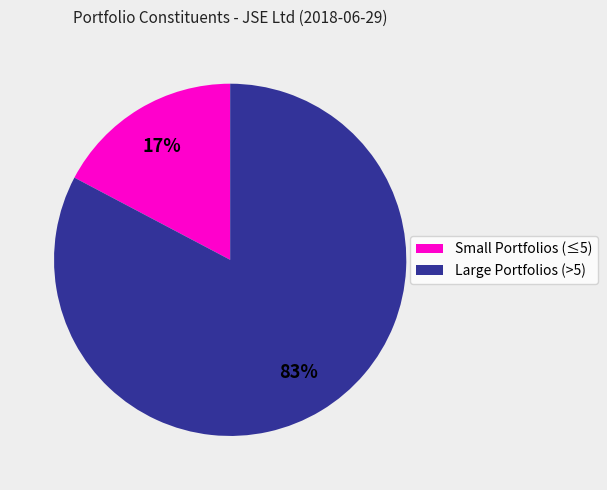

What is the smallest slice in the pie chart?

Small Portfolios (≤5)